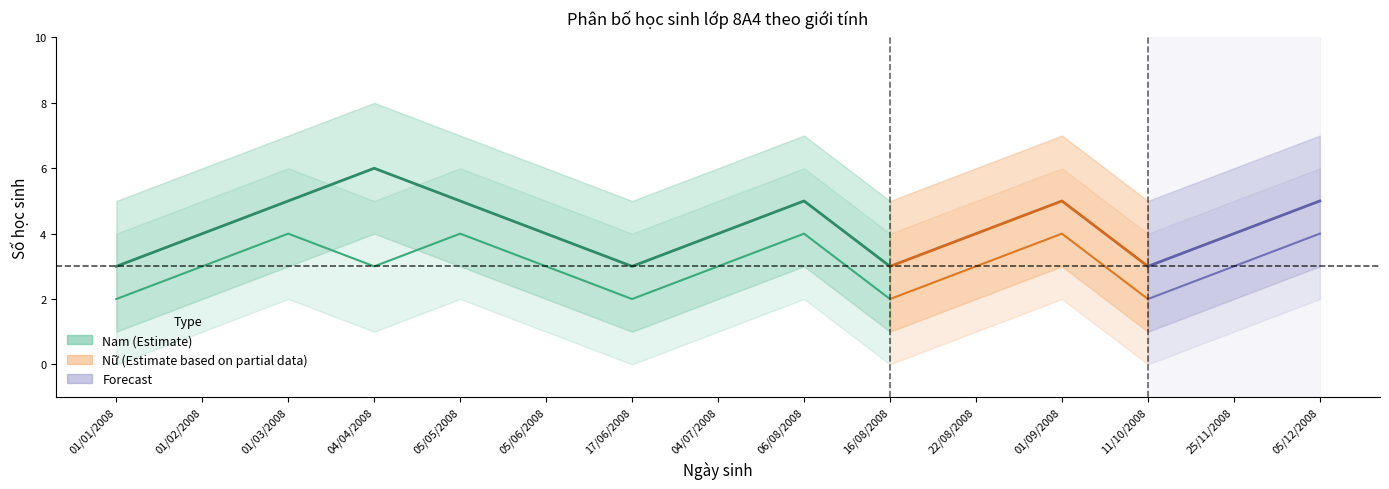

How many times do Nam_count and Nu_upper cross each other?

2